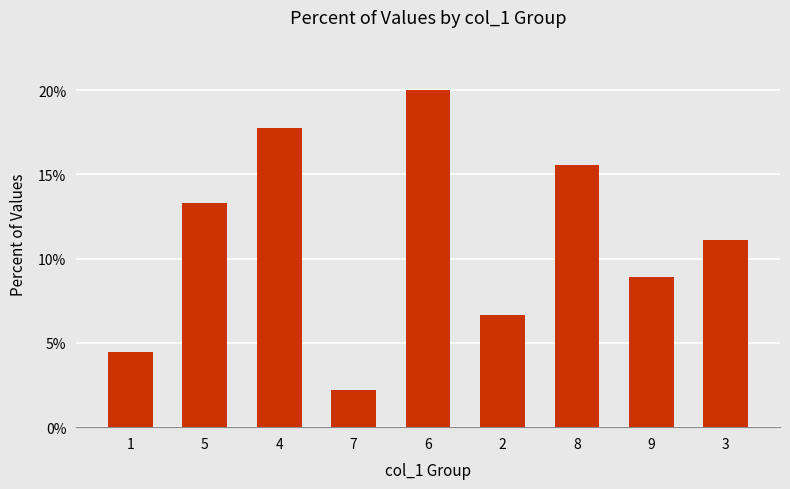

What is the sum of the values at 4 and 3?

28.9